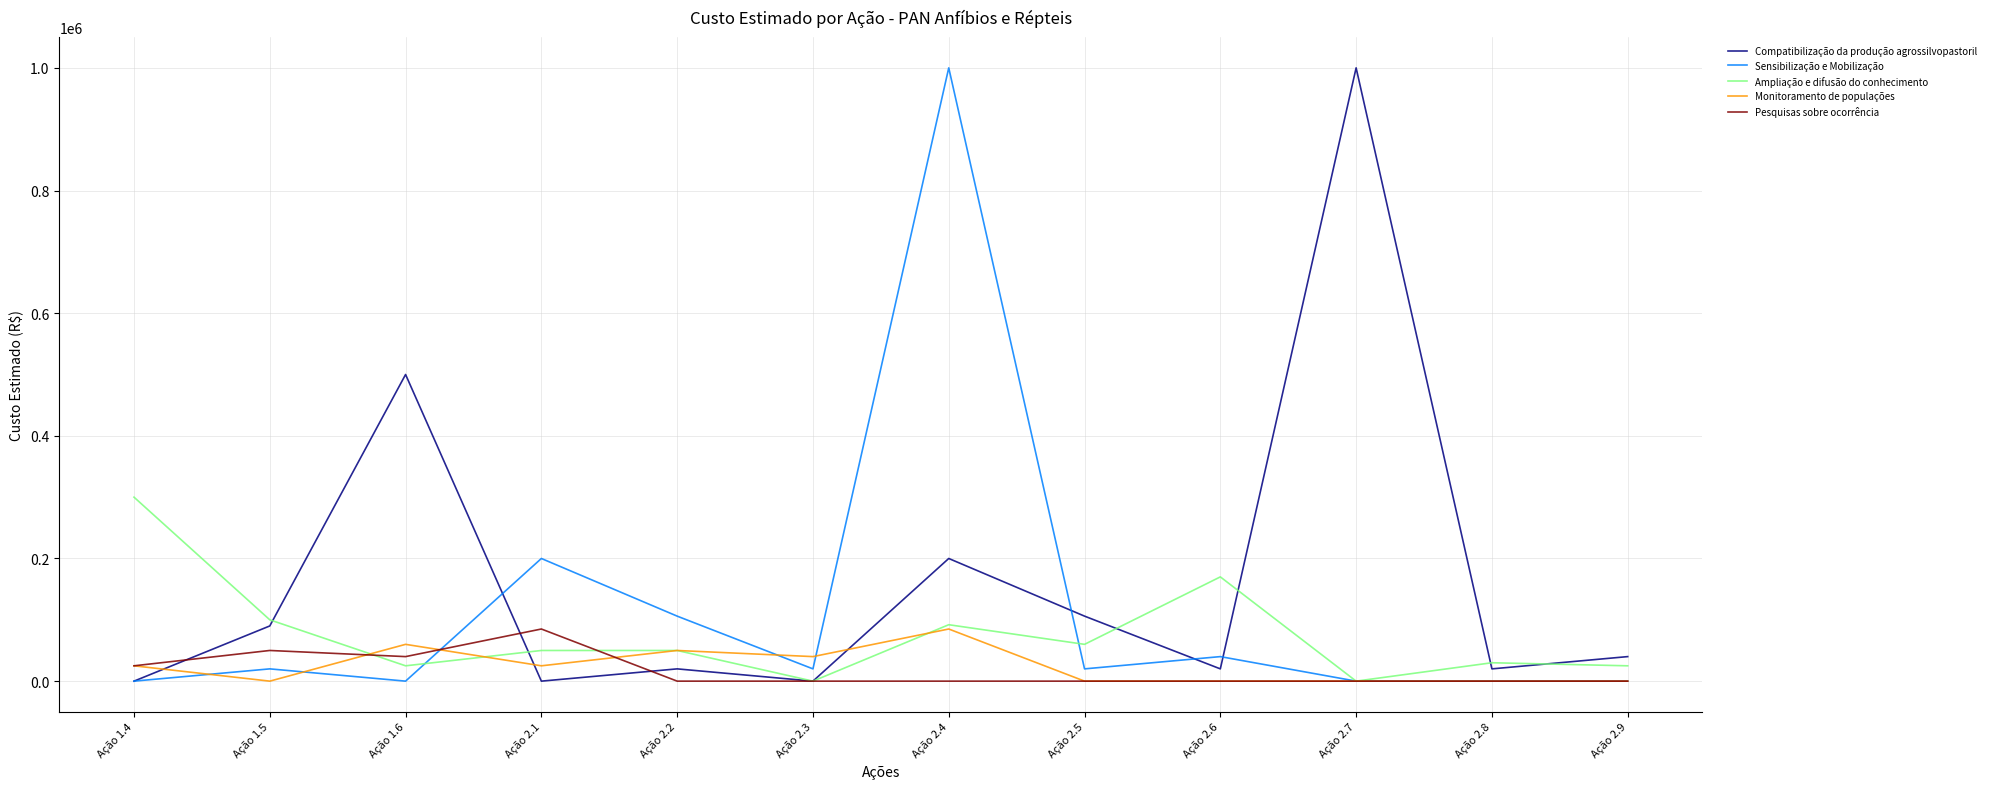

How many lines are shown in the chart?

5